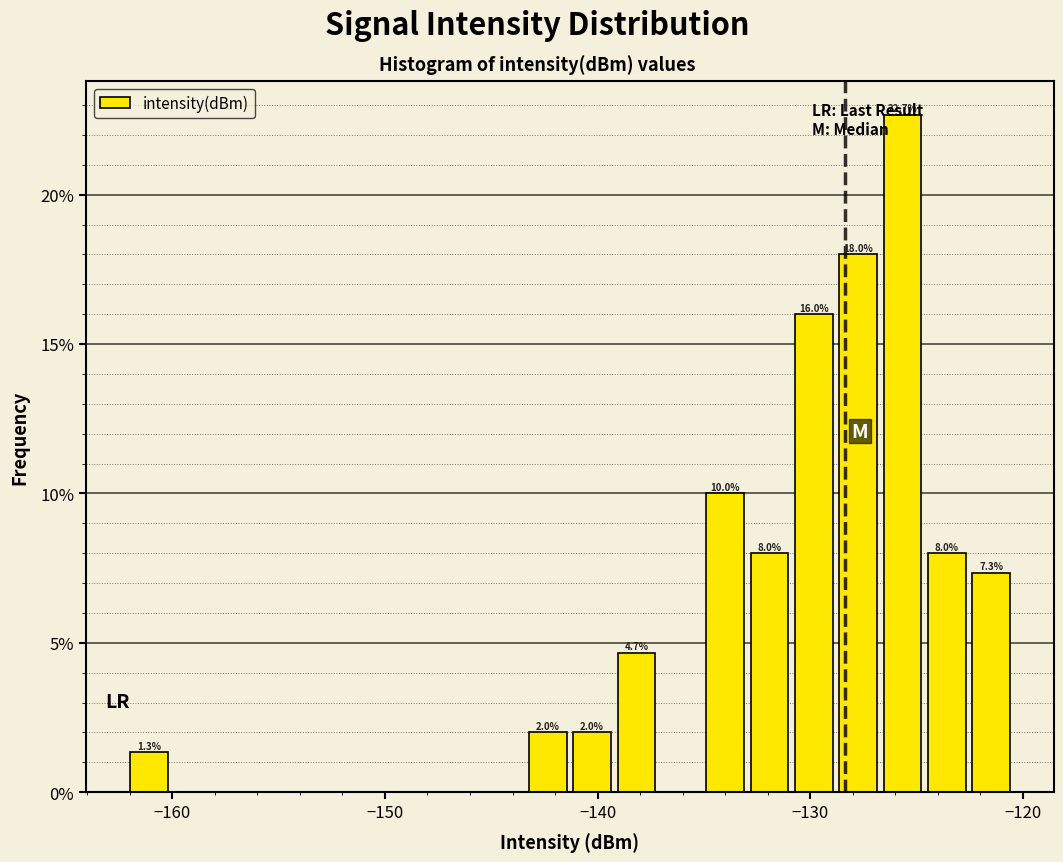

Read against the x-axis, roughly where is the centre of the tallest bar?

-126